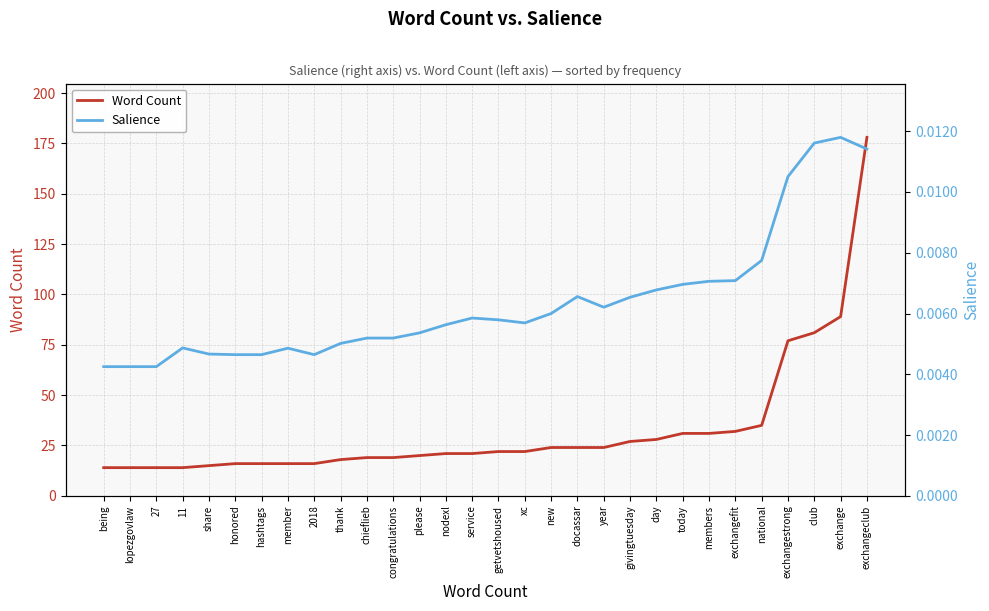

Between lopezgovlaw and year, which series saw the biggest shift?

Word Count